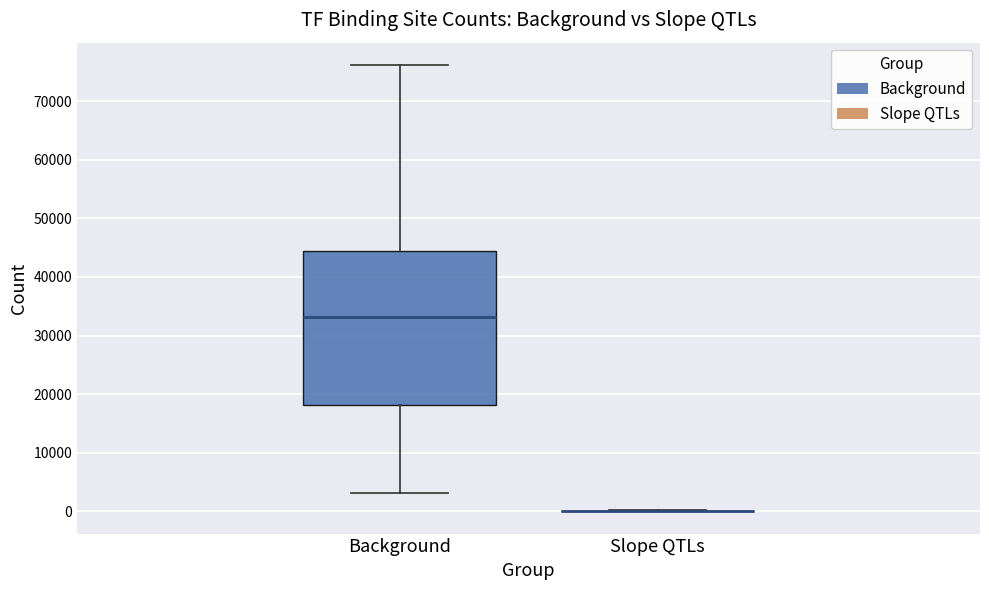

Comparing the boxes themselves (not the whiskers), which one is the tallest?

Background